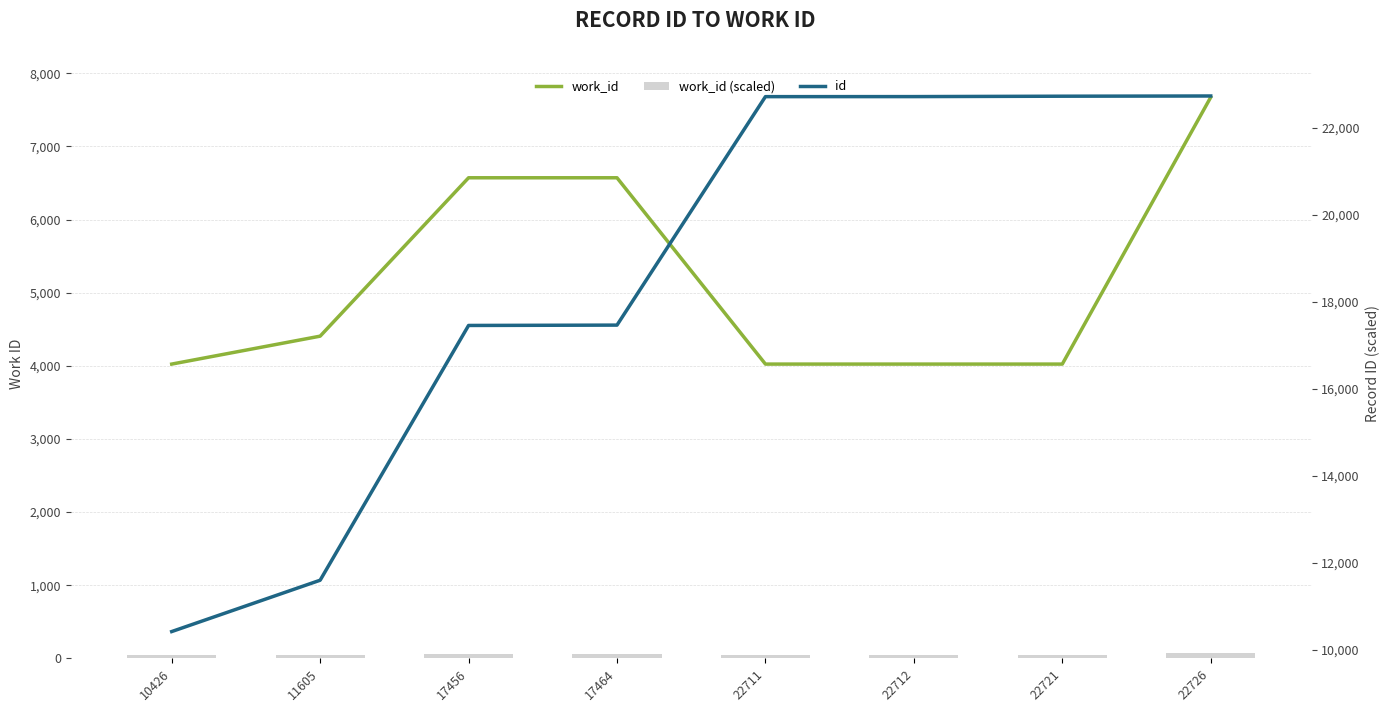

What is the difference between the maximum and minimum values in the work_id (scaled) series?

36.5